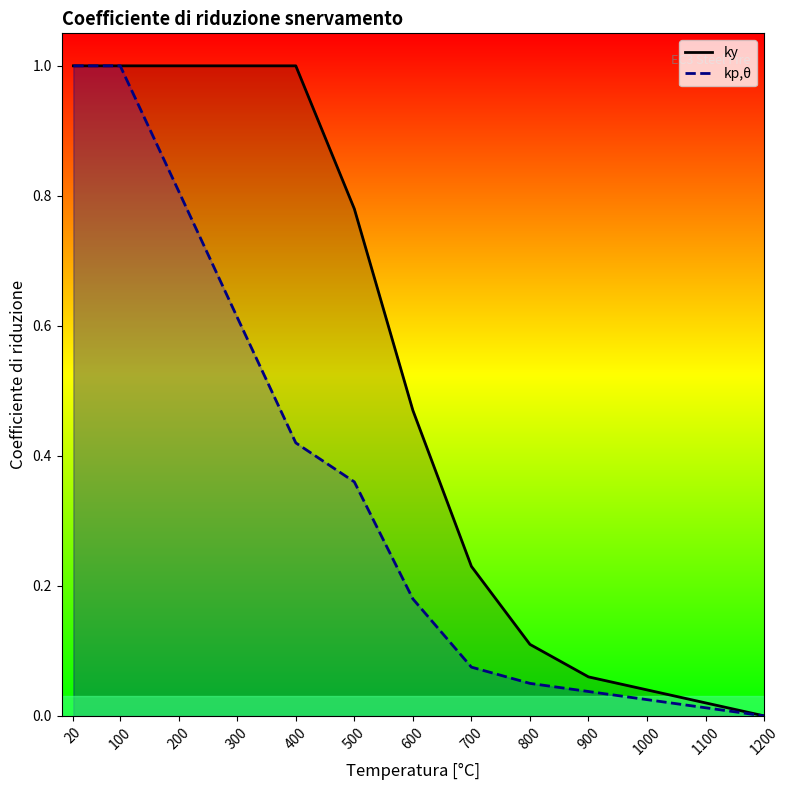

Which series has the largest total across all categories?

ky